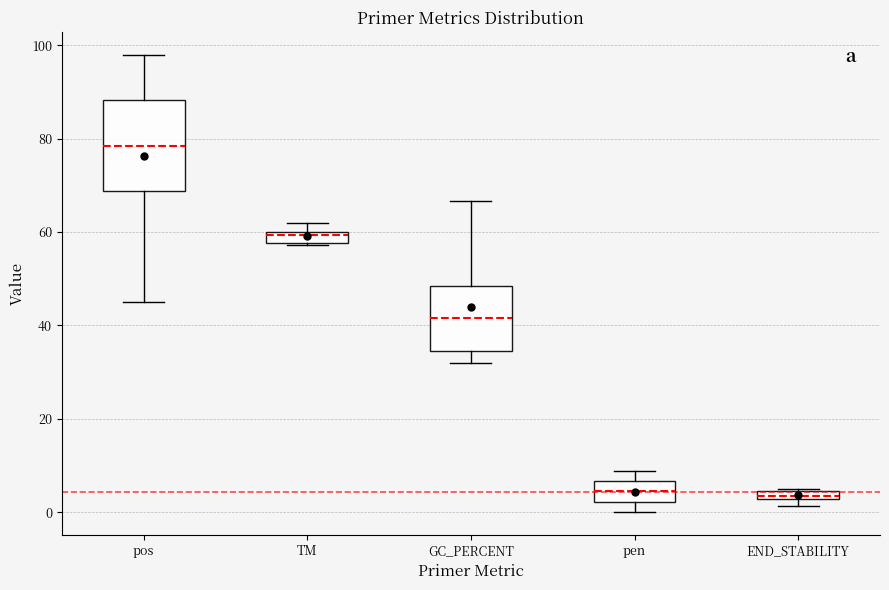

Which box's median line is the highest?

pos